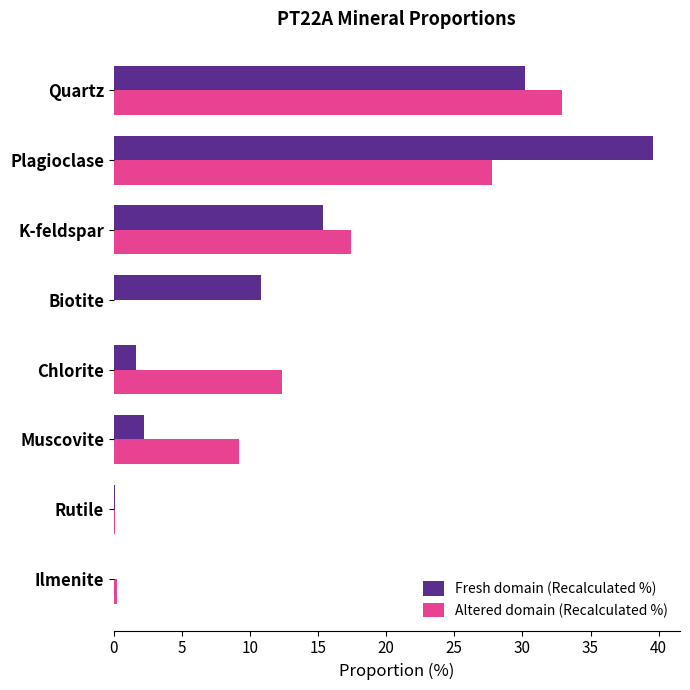

What value does the Fresh domain (Recalculated %) series have at Quartz?

30.2